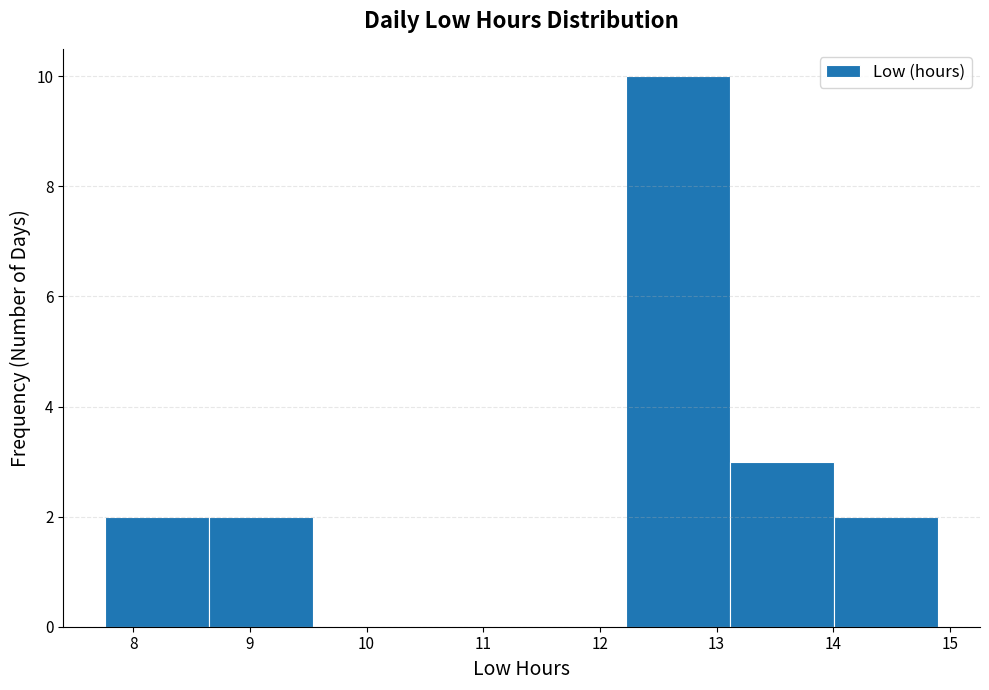

What is the height of the bar covering 14.0 to 14.9 on the x-axis? Neither the bar edges nor the heights are printed on the chart, so give them approximately, as read against the axes.

2